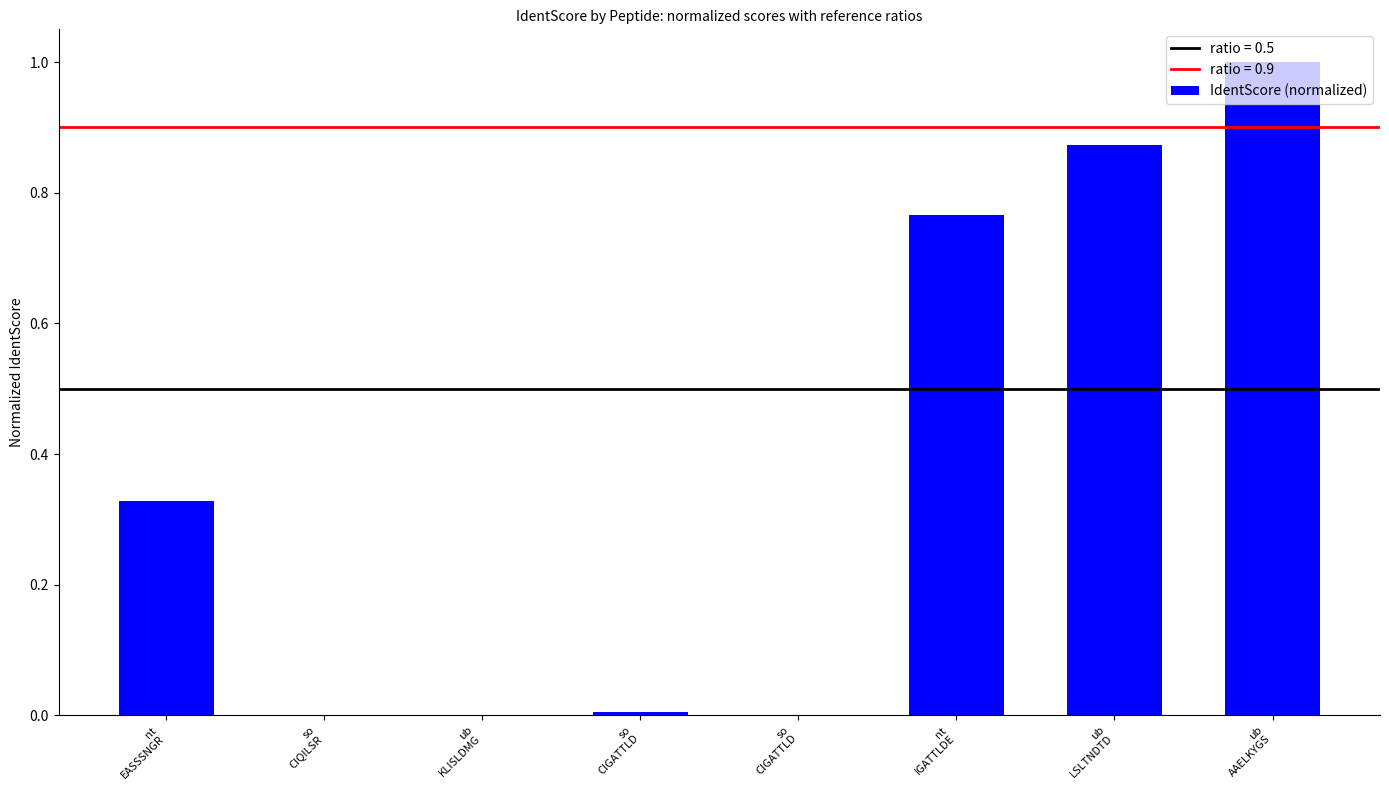

At which label is the value closest to 0?

so
CIQILSR